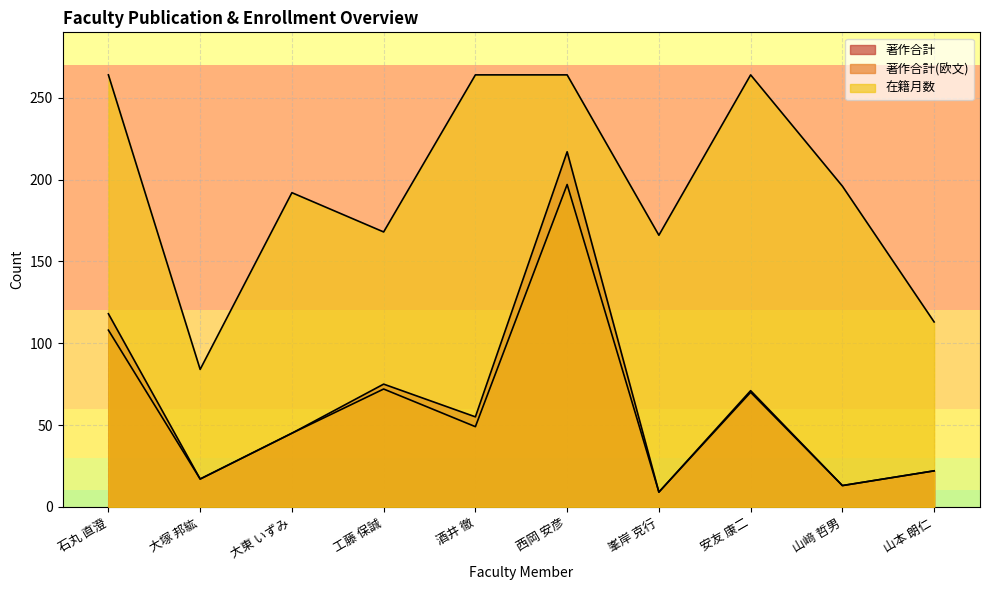

True or false: 著作合計 has more than 0 interior local peaks.

True